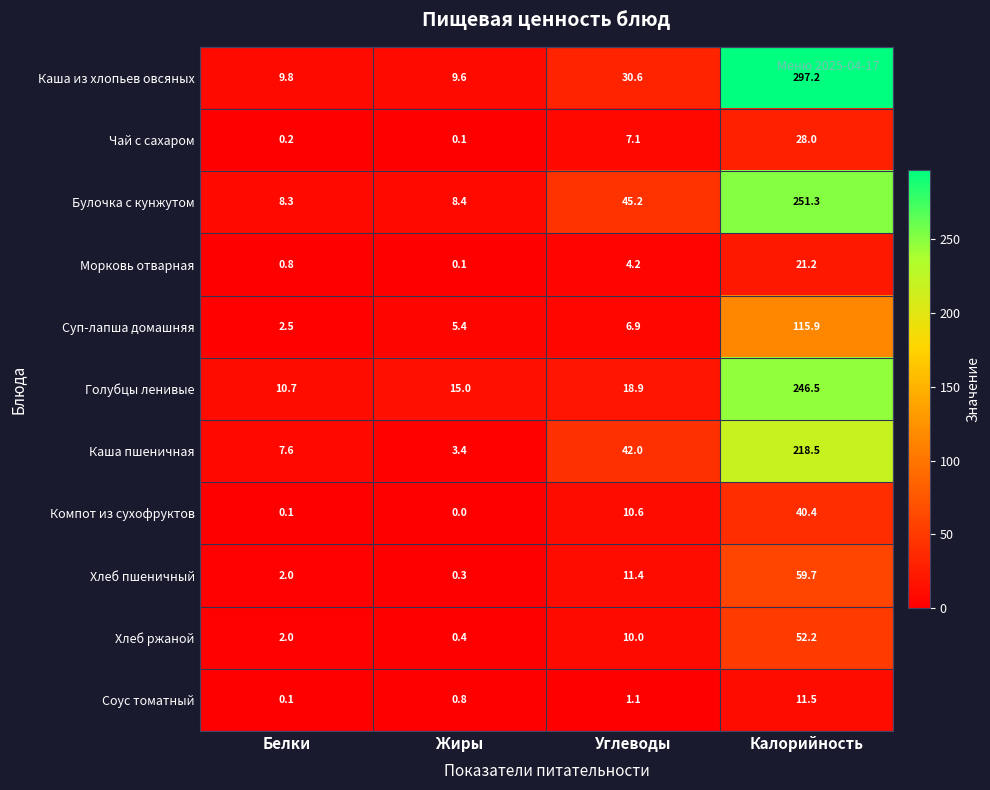

What is the spread (max minus min) of values at Белки?

10.6